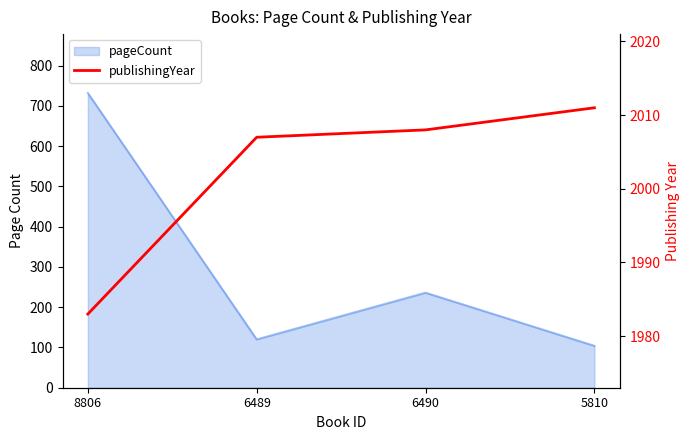

The chart shows a value of 3187 at 5810. True or false?

False